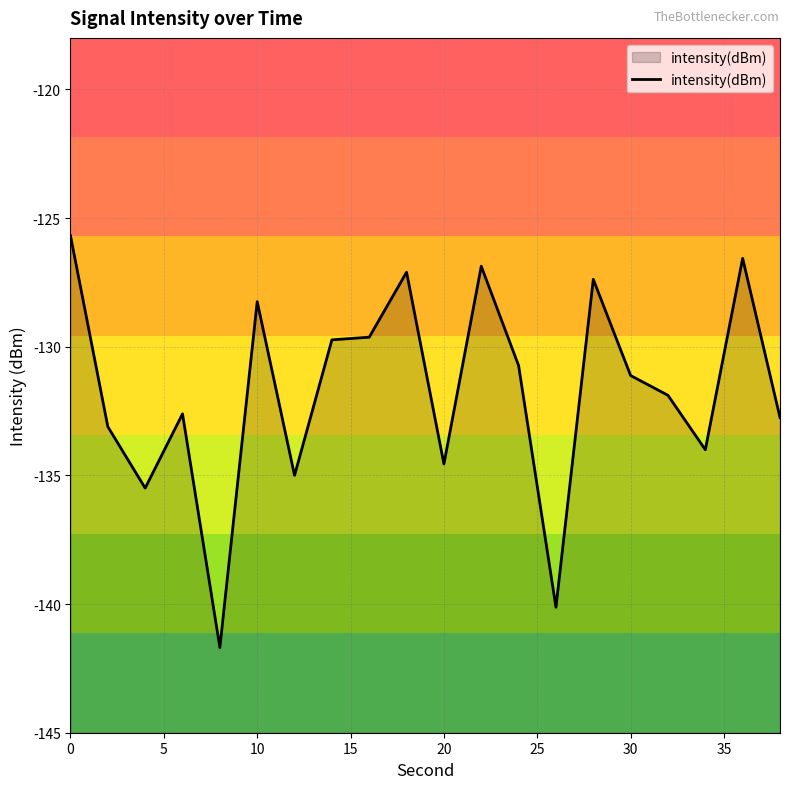

True or false: the data shows -189.4 at 20.

False